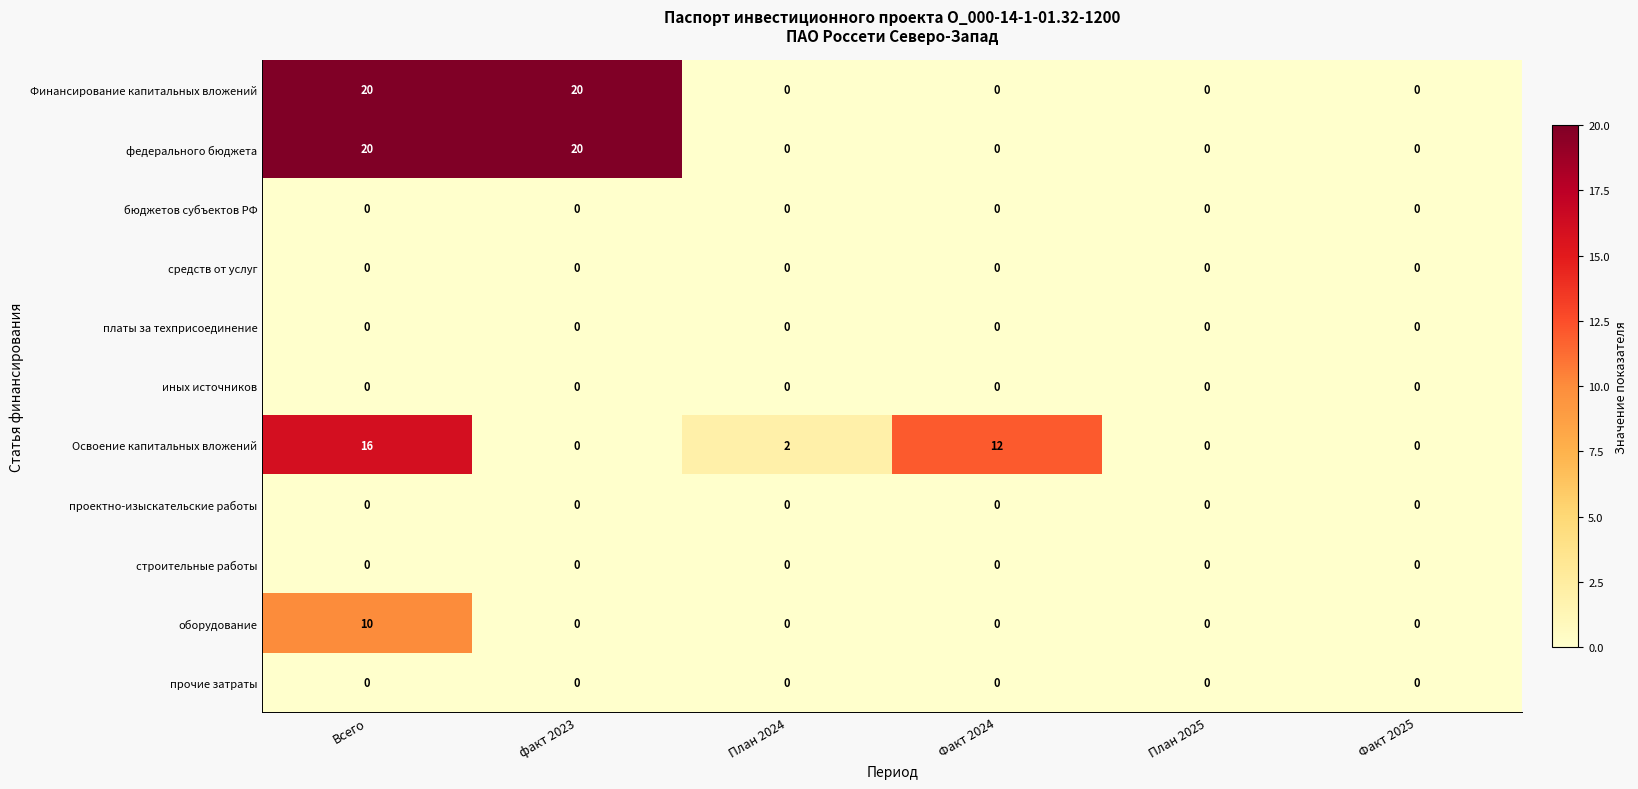

How many data points does each series have?

6